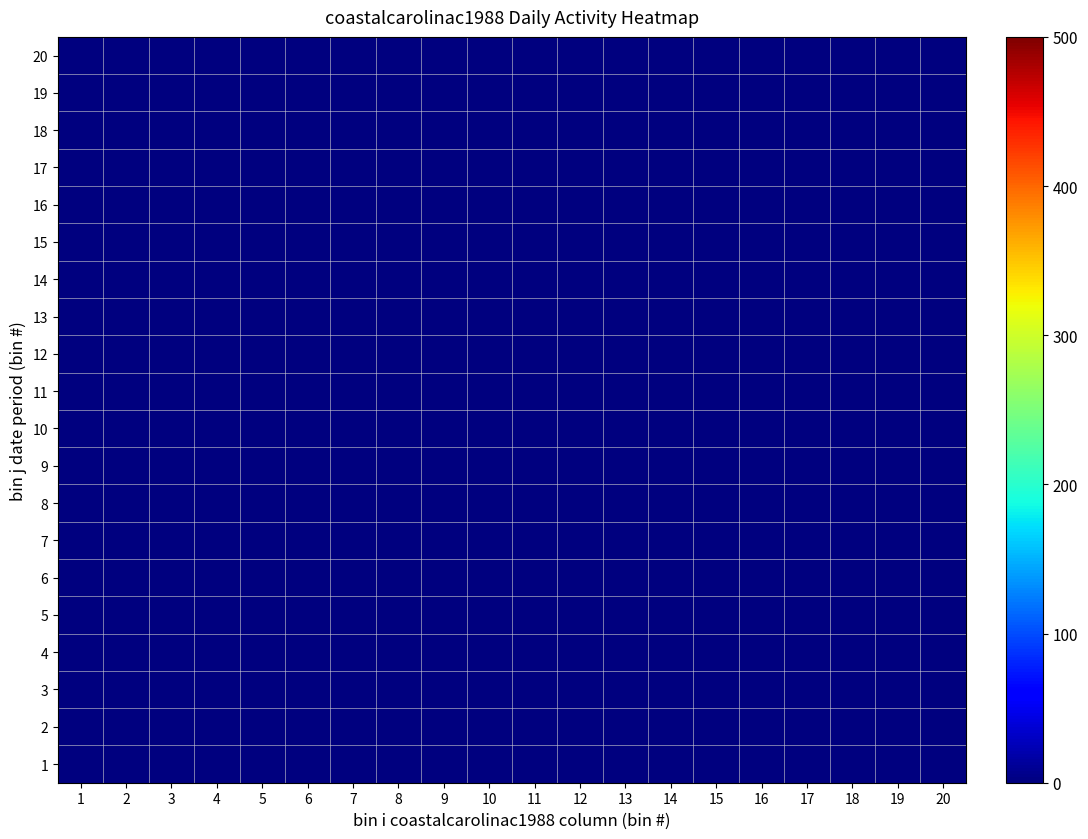

Reading left to right, list all the values displayed in this chart.

1: 1=0	2=0	3=0	4=0	5=0	6=0	7=0	8=0	9=0	10=0	11=0	12=0	13=0	14=0	15=0	16=0	17=0	18=0	19=0	20=0
2: 1=0	2=0	3=0	4=0	5=0	6=0	7=0	8=0	9=0	10=0	11=0	12=0	13=0	14=0	15=0	16=0	17=0	18=0	19=0	20=0
3: 1=0	2=0	3=0	4=0	5=0	6=0	7=0	8=0	9=0	10=0	11=0	12=0	13=0	14=0	15=0	16=0	17=0	18=0	19=0	20=0
4: 1=0	2=0	3=0	4=0	5=0	6=0	7=0	8=0	9=0	10=0	11=0	12=0	13=0	14=0	15=0	16=0	17=0	18=0	19=0	20=0
5: 1=0	2=0	3=0	4=0	5=0	6=0	7=0	8=0	9=0	10=0	11=0	12=0	13=0	14=0	15=0	16=0	17=0	18=0	19=0	20=0
6: 1=0	2=0	3=0	4=0	5=0	6=0	7=0	8=0	9=0	10=0	11=0	12=0	13=0	14=0	15=0	16=0	17=0	18=0	19=0	20=0
7: 1=0	2=0	3=0	4=0	5=0	6=0	7=0	8=0	9=0	10=0	11=0	12=0	13=0	14=0	15=0	16=0	17=0	18=0	19=0	20=0
8: 1=0	2=0	3=0	4=0	5=0	6=0	7=0	8=0	9=0	10=0	11=0	12=0	13=0	14=0	15=0	16=0	17=0	18=0	19=0	20=0
9: 1=0	2=0	3=0	4=0	5=0	6=0	7=0	8=0	9=0	10=0	11=0	12=0	13=0	14=0	15=0	16=0	17=0	18=0	19=0	20=0
10: 1=0	2=0	3=0	4=0	5=0	6=0	7=0	8=0	9=0	10=0	11=0	12=0	13=0	14=0	15=0	16=0	17=0	18=0	19=0	20=0
11: 1=0	2=0	3=0	4=0	5=0	6=0	7=0	8=0	9=0	10=0	11=0	12=0	13=0	14=0	15=0	16=0	17=0	18=0	19=0	20=0
12: 1=0	2=0	3=0	4=0	5=0	6=0	7=0	8=0	9=0	10=0	11=0	12=0	13=0	14=0	15=0	16=0	17=0	18=0	19=0	20=0
13: 1=0	2=0	3=0	4=0	5=0	6=0	7=0	8=0	9=0	10=0	11=0	12=0	13=0	14=0	15=0	16=0	17=0	18=0	19=0	20=0
14: 1=0	2=0	3=0	4=0	5=0	6=0	7=0	8=0	9=0	10=0	11=0	12=0	13=0	14=0	15=0	16=0	17=0	18=0	19=0	20=0
15: 1=0	2=0	3=0	4=0	5=0	6=0	7=0	8=0	9=0	10=0	11=0	12=0	13=0	14=0	15=0	16=0	17=0	18=0	19=0	20=0
16: 1=0	2=0	3=0	4=0	5=0	6=0	7=0	8=0	9=0	10=0	11=0	12=0	13=0	14=0	15=0	16=0	17=0	18=0	19=0	20=0
17: 1=0	2=0	3=0	4=0	5=0	6=0	7=0	8=0	9=0	10=0	11=0	12=0	13=0	14=0	15=0	16=0	17=0	18=0	19=0	20=0
18: 1=0	2=0	3=0	4=0	5=0	6=0	7=0	8=0	9=0	10=0	11=0	12=0	13=0	14=0	15=0	16=0	17=0	18=0	19=0	20=0
19: 1=0	2=0	3=0	4=0	5=0	6=0	7=0	8=0	9=0	10=0	11=0	12=0	13=0	14=0	15=0	16=0	17=0	18=0	19=0	20=0
20: 1=0	2=1	3=0	4=0	5=0	6=0	7=0	8=0	9=0	10=0	11=0	12=0	13=0	14=0	15=0	16=0	17=0	18=0	19=0	20=0